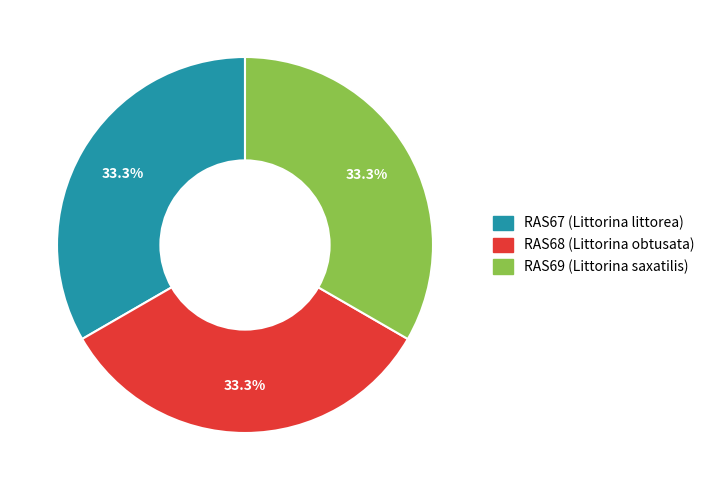

What is the ratio of the value at RAS69 (Littorina saxatilis) to the value at RAS68 (Littorina obtusata)?

1.0